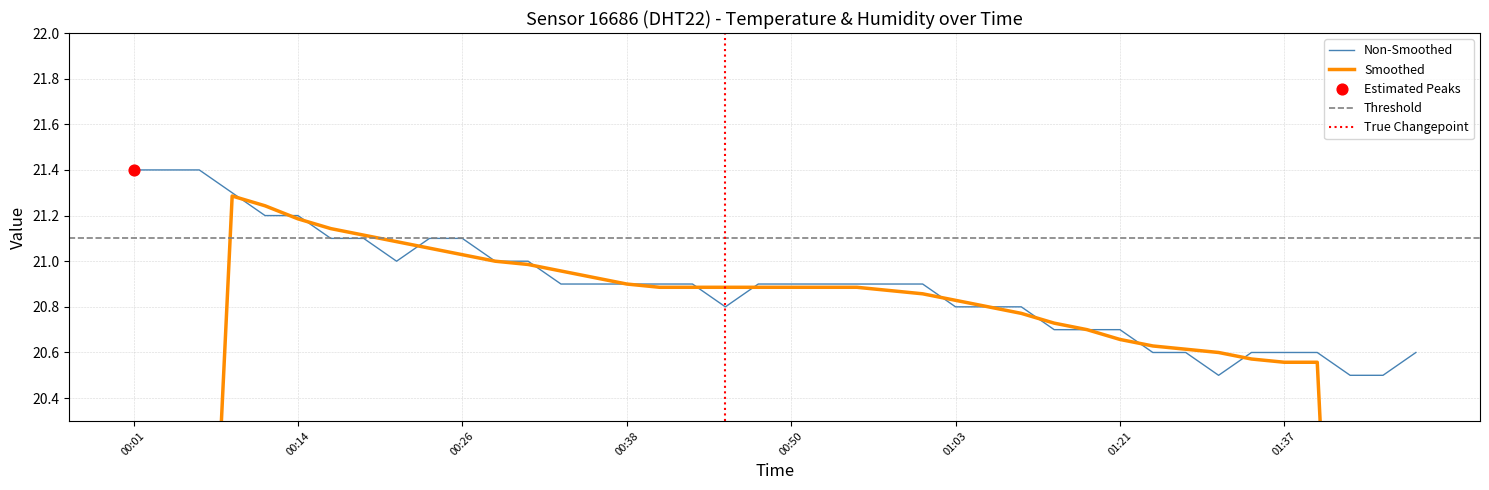

Is it true that Non-Smoothed equals 6.8 at 00:50?

False